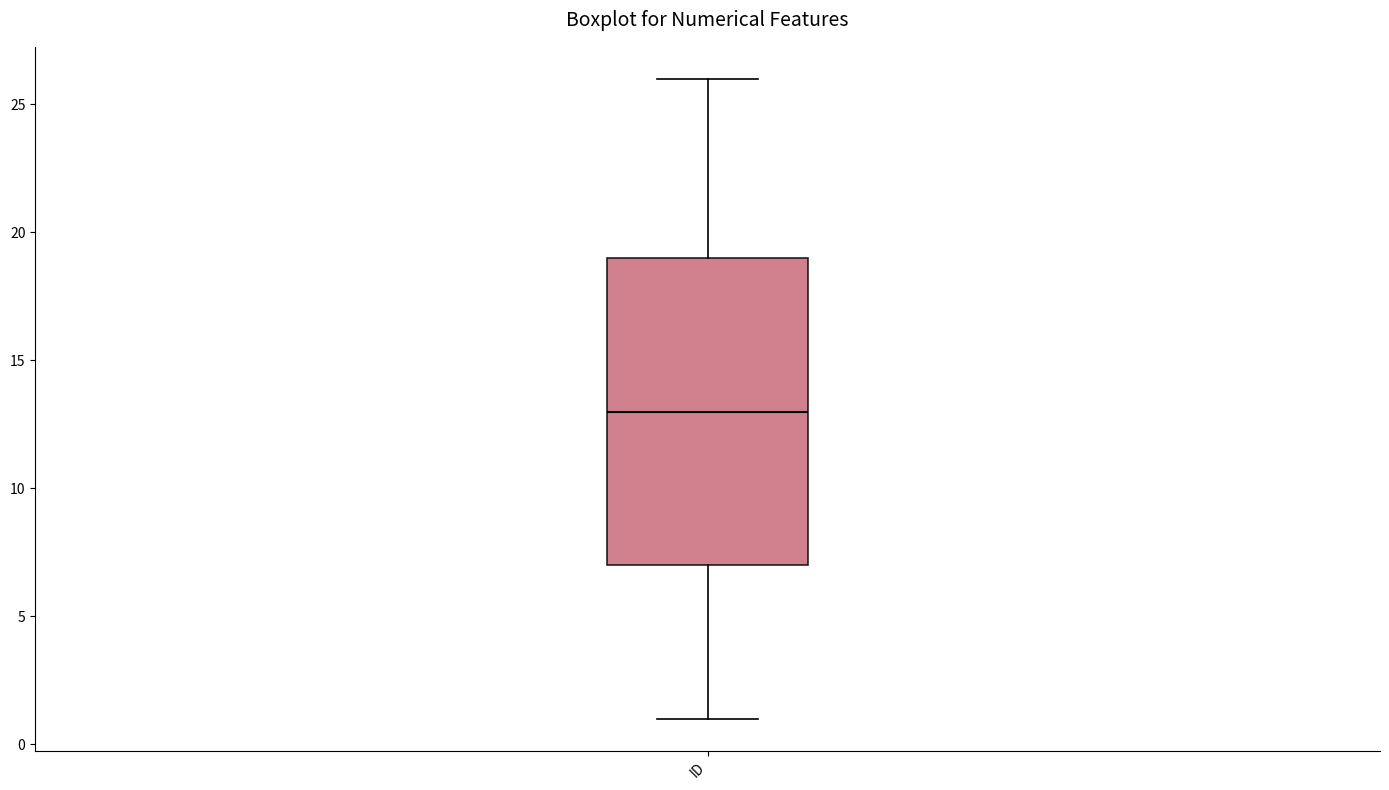

Transcribe this box plot: give where the median line is, the range the box spans, and where the two whiskers end, as read against the y-axis. The values are not printed on the chart, so give them approximately, as read against the axis.

median 13, box 7 to 19, whiskers 1 to 26